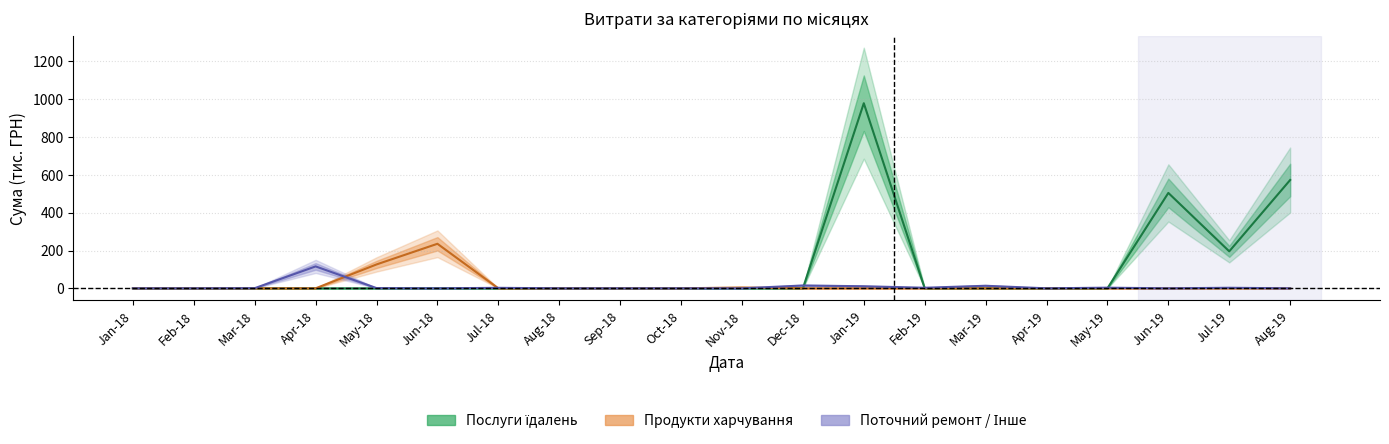

The value of Послуги їдалень at Jun-18 is 0.0. True or false?

True